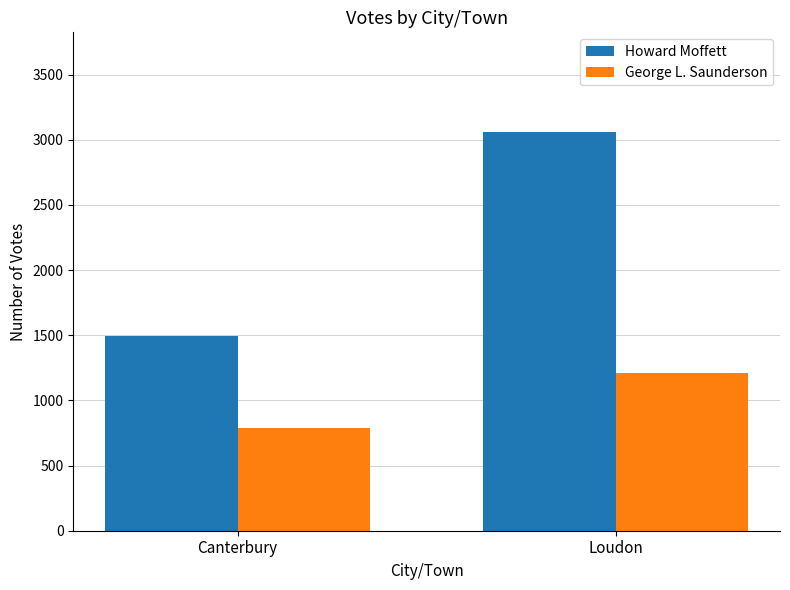

Is it true that George L. Saunderson equals 1213 at Loudon?

True